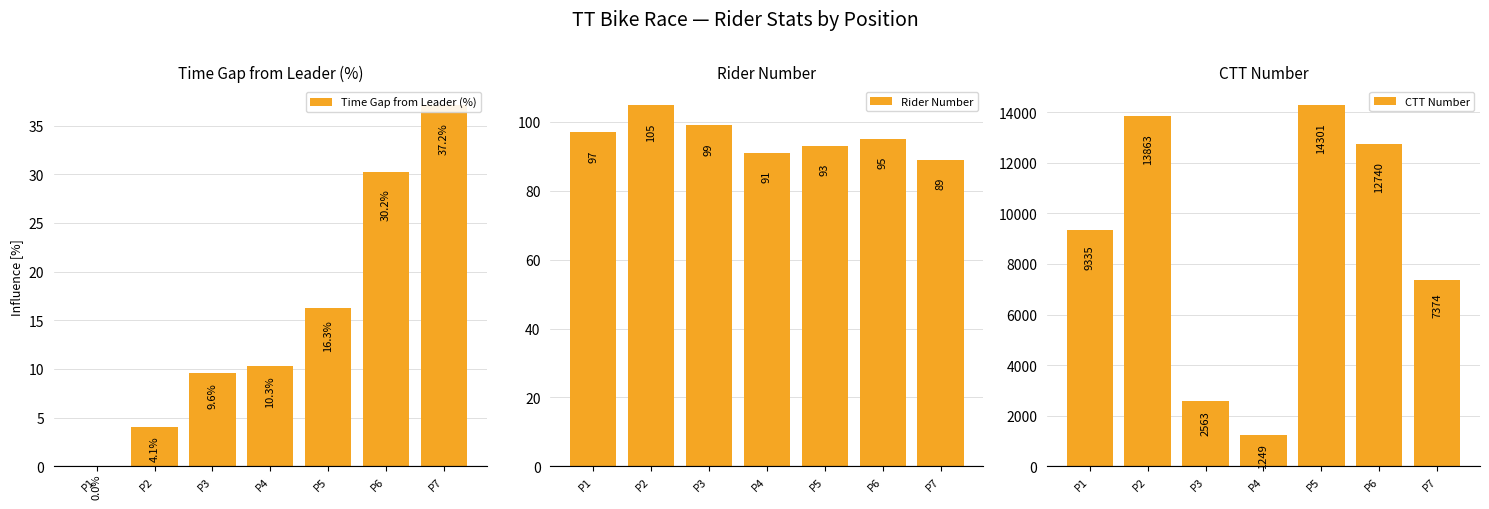

How many Rider Number values are between 91 and 99?

5